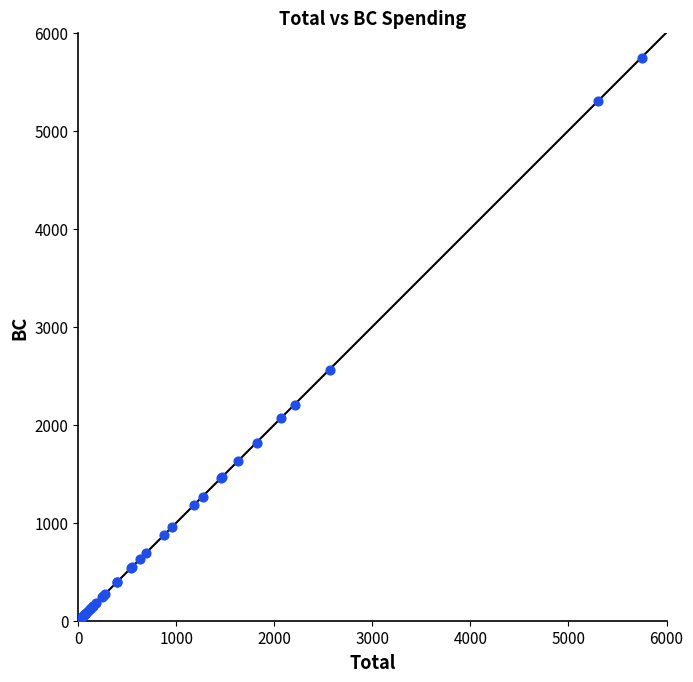

What Y value in the scatter plot is closest to 2871?

2556.8